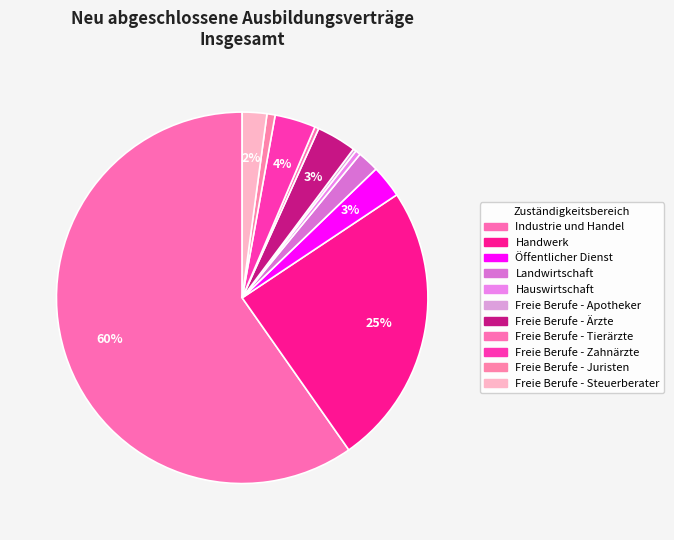

What is the total percentage of Freie Berufe - Apotheker and Freie Berufe - Tierärzte?

0.6%